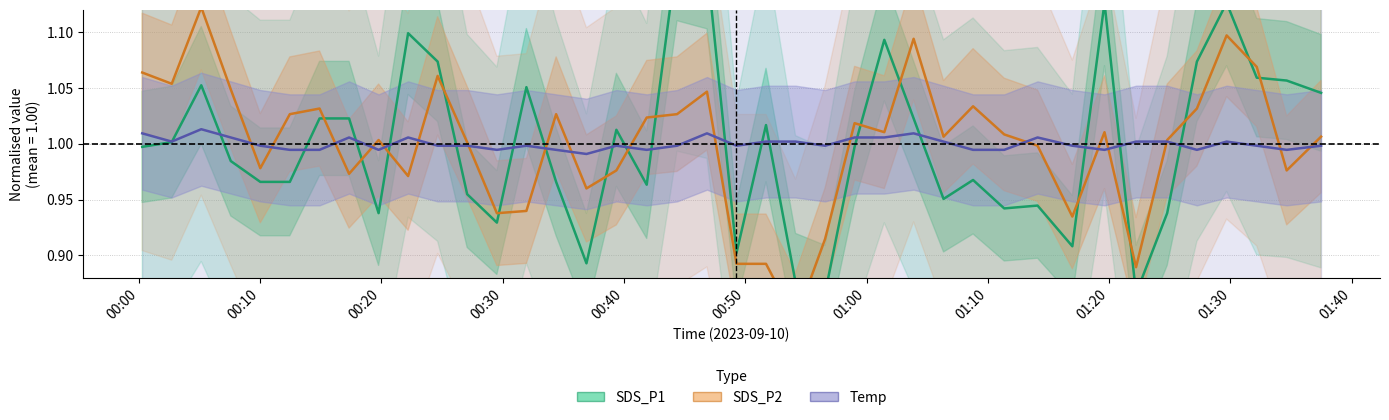

What is the label of the 40th point from the right?

00:00